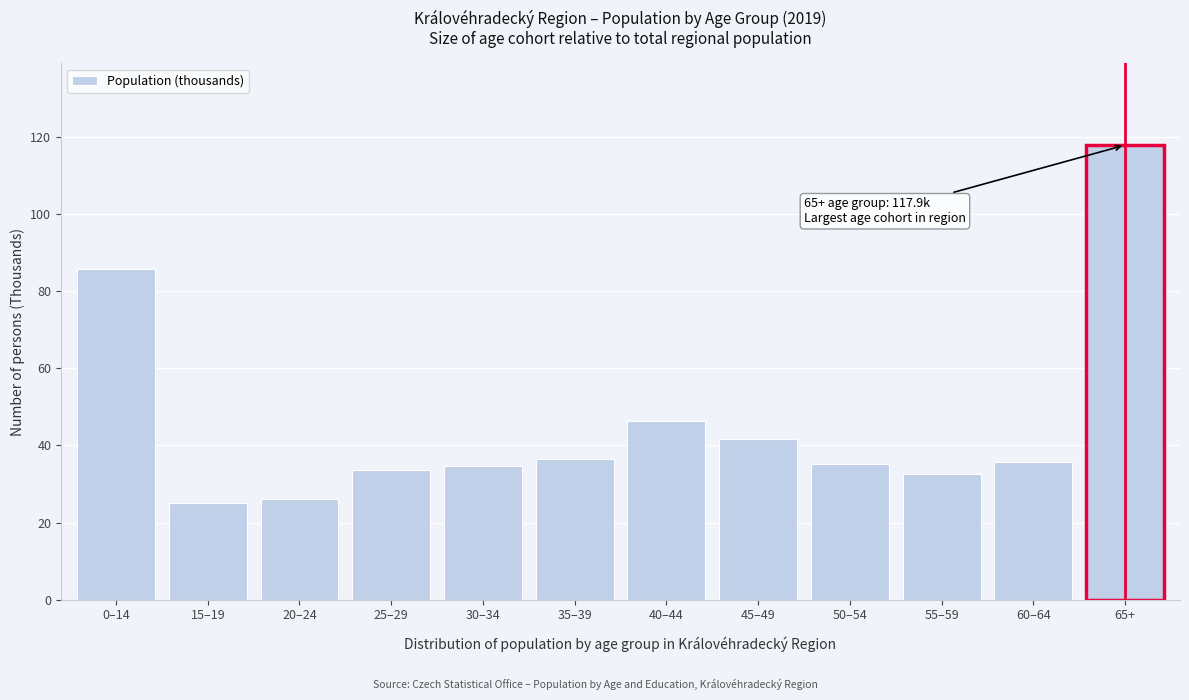

At which label is the value closest to 71?

0–14